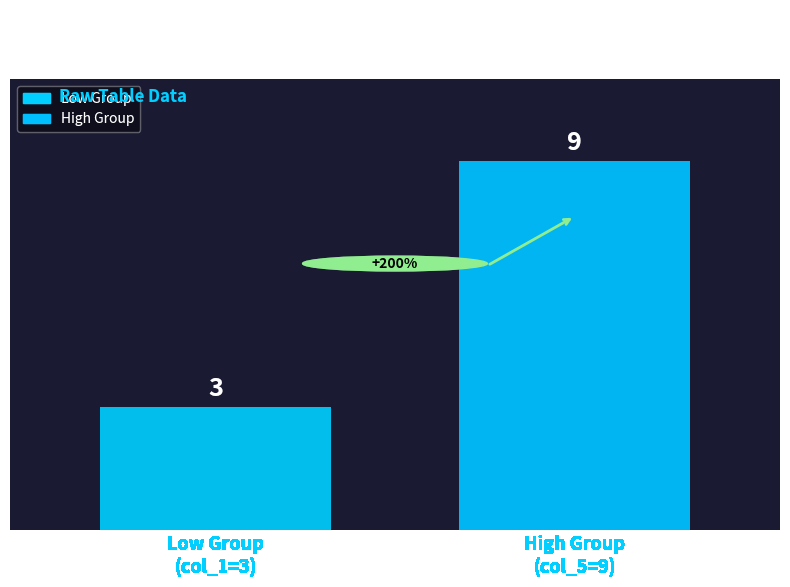

Does the chart contain any negative values?

No